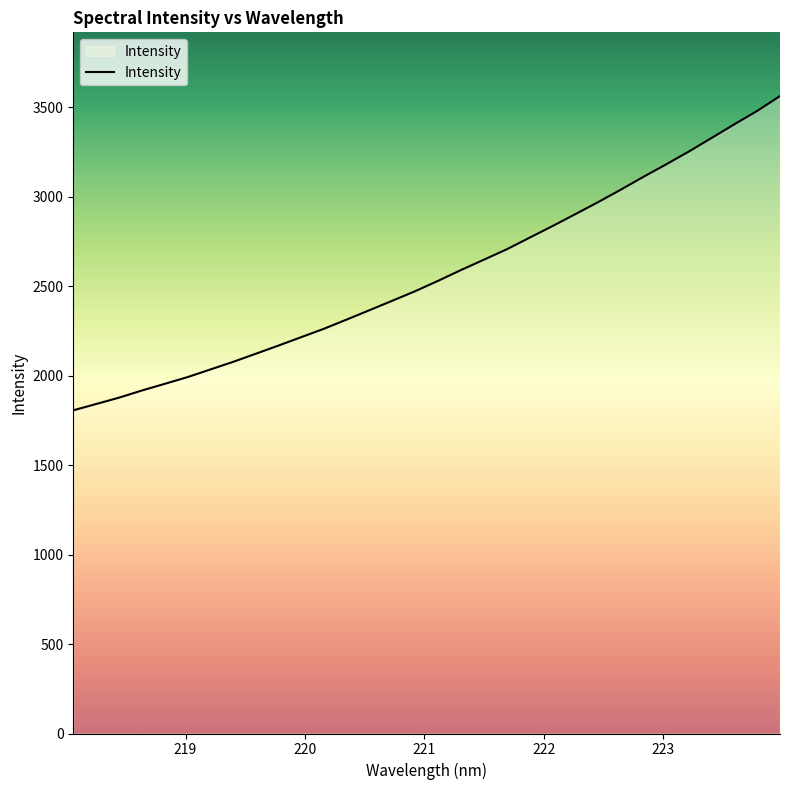

What is the smallest value displayed?

1806.0